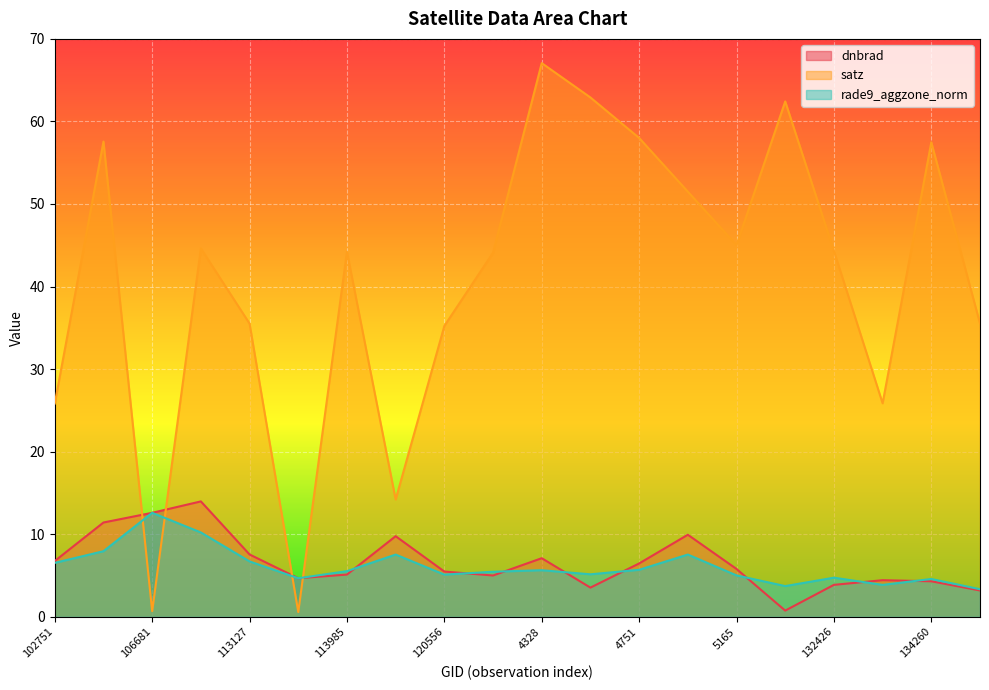

At which category is the sum across all series the highest?

4328